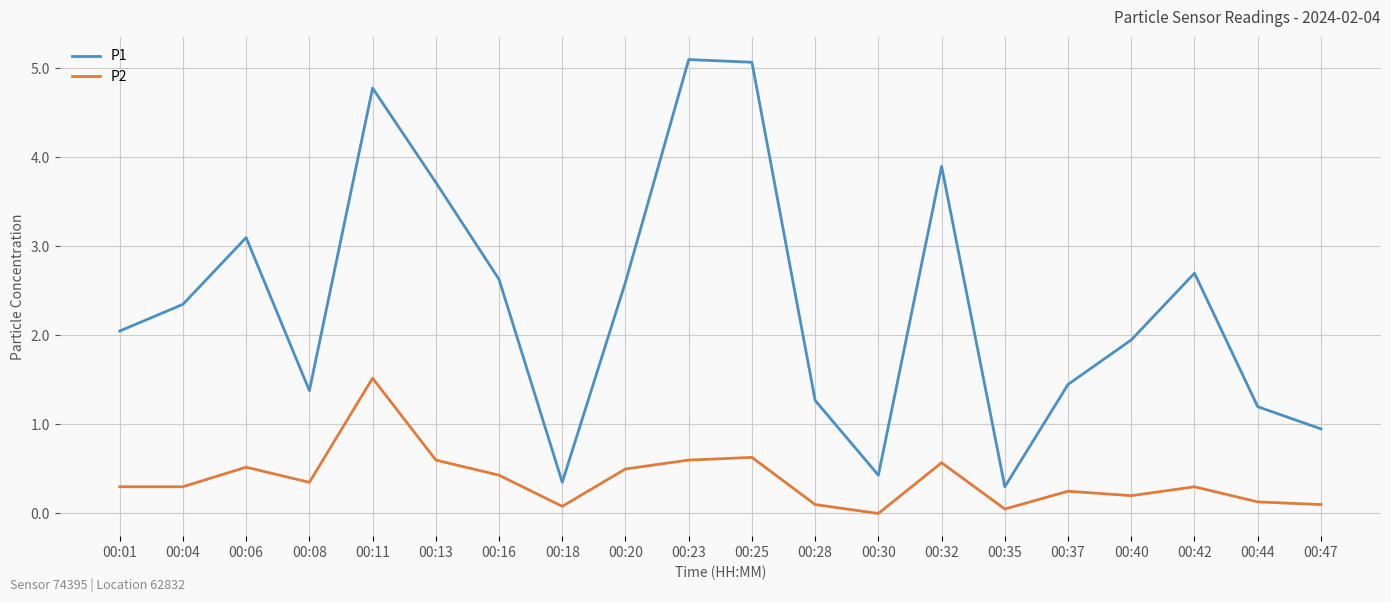

Does the chart have visible grid lines?

Yes